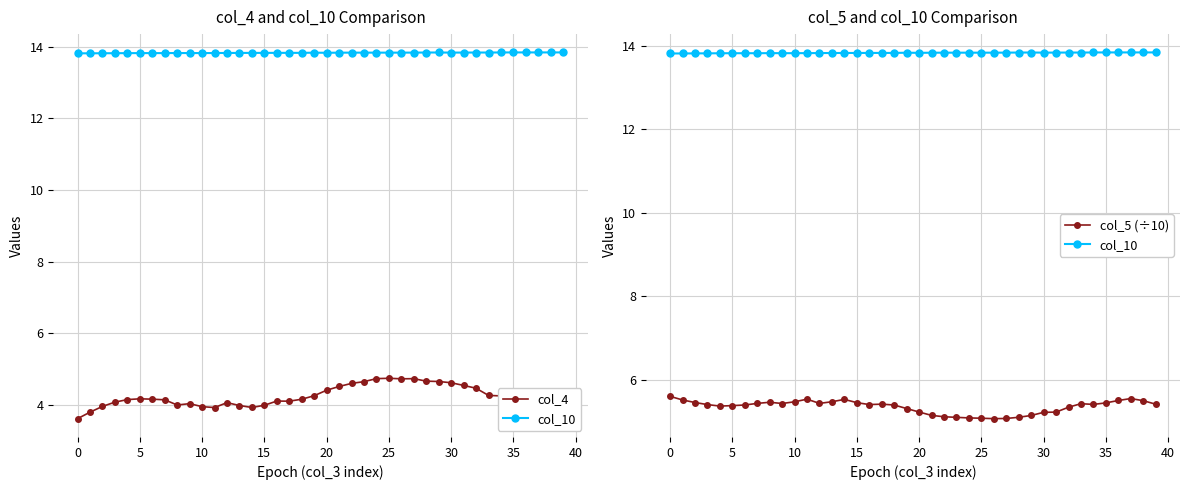

The value of col_5 (÷10) at 5 is 2.5. True or false?

False